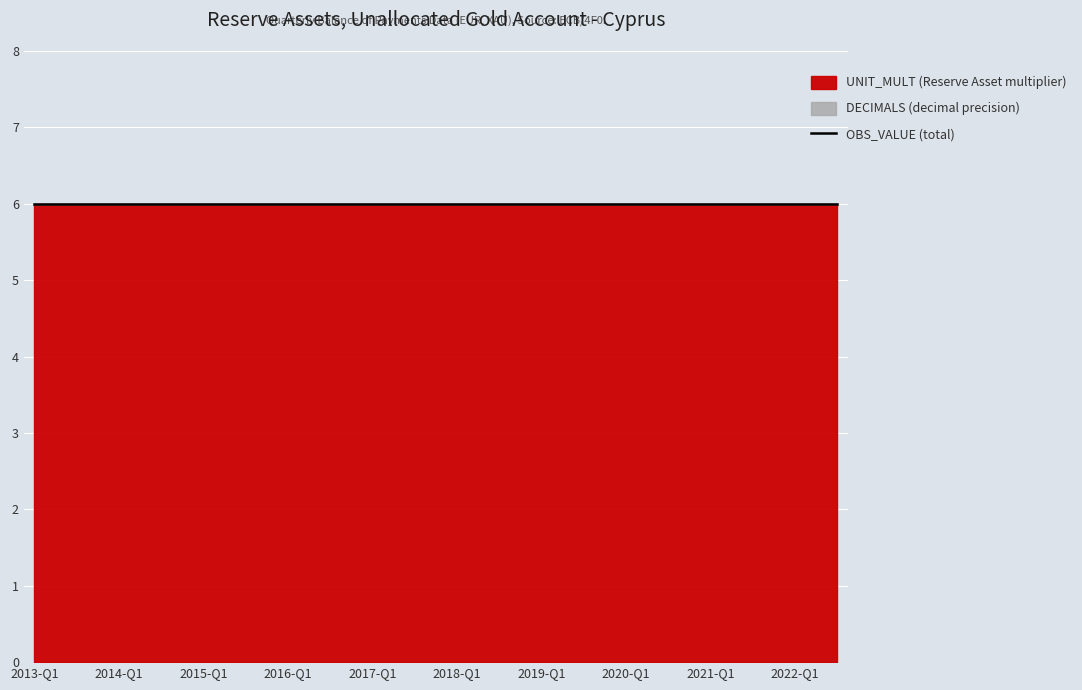

Which category has the lowest value in the UNIT_MULT series?

2013-Q1